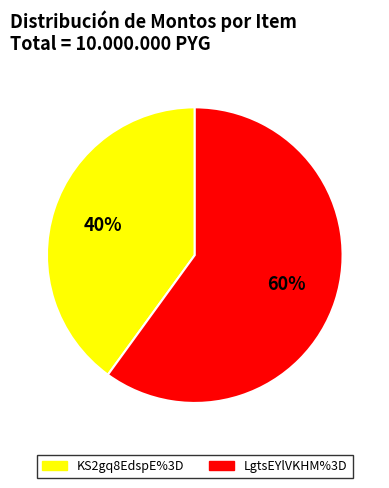

Is it true that LgtsEYlVKHM%3D is 72% of the pie?

False